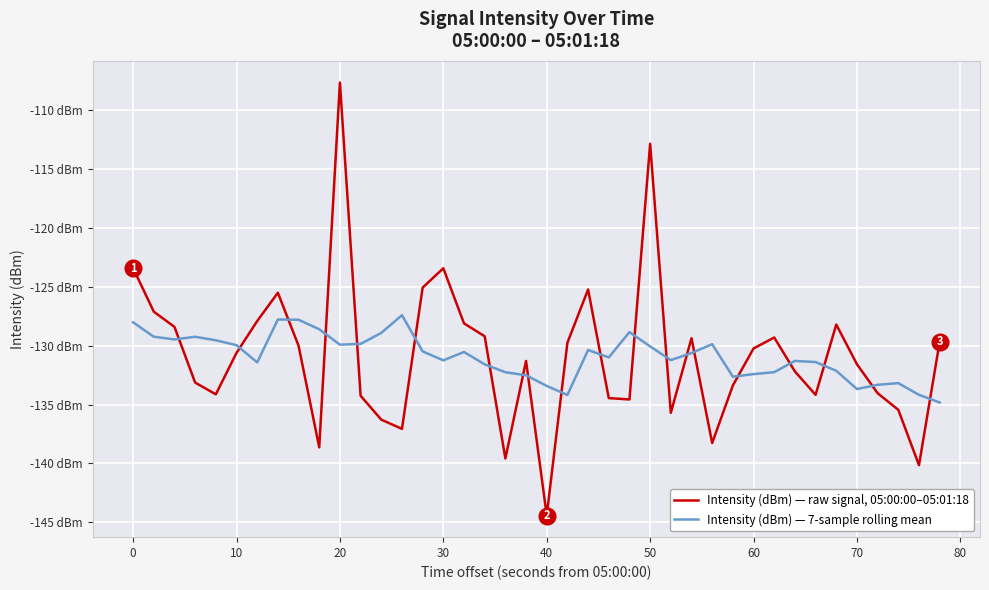

Reading left to right, extract all data points from this chart.

Intensity (dBm) — raw signal, 05:00:00–05:01:18: -123.4	-127.1	-128.4	-133.1	-134.1	-130.6	-127.9	-125.5	-130.0	-138.6	-107.7	-134.3	-136.3	-137.1	-125.1	-123.4	-128.1	-129.2	-139.6	-131.3	-144.4	-129.8	-125.2	-134.5	-134.6	-112.9	-135.7	-129.4	-138.3	-133.4	-130.2	-129.3	-132.2	-134.2	-128.2	-131.6	-134.0	-135.5	-140.1	-129.7
Intensity (dBm) — 7-sample rolling mean: -128.0	-129.2	-129.5	-129.2	-129.5	-130.0	-131.4	-127.8	-127.8	-128.6	-129.9	-129.9	-128.9	-127.4	-130.5	-131.3	-130.5	-131.6	-132.3	-132.5	-133.4	-134.2	-130.4	-131.0	-128.9	-130.1	-131.2	-130.6	-129.9	-132.6	-132.4	-132.3	-131.3	-131.4	-132.1	-133.7	-133.3	-133.2	-134.2	-134.8